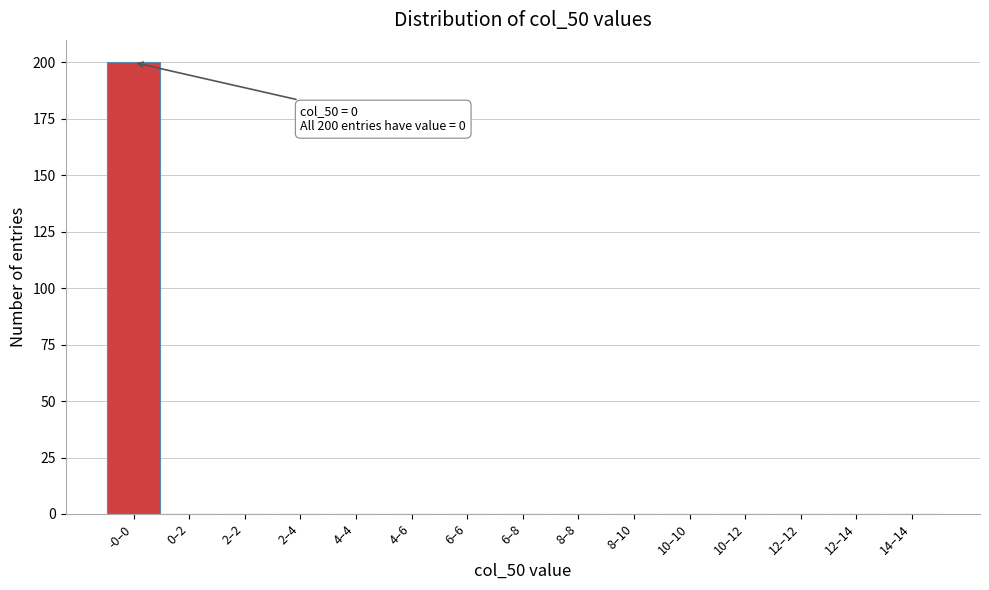

Reading right to left, transcribe all the data shown in this chart.

14–14=0	12–14=0	12–12=0	10–12=0	10–10=0	8–10=0	8–8=0	6–8=0	6–6=0	4–6=0	4–4=0	2–4=0	2–2=0	0–2=0	-0–0=200